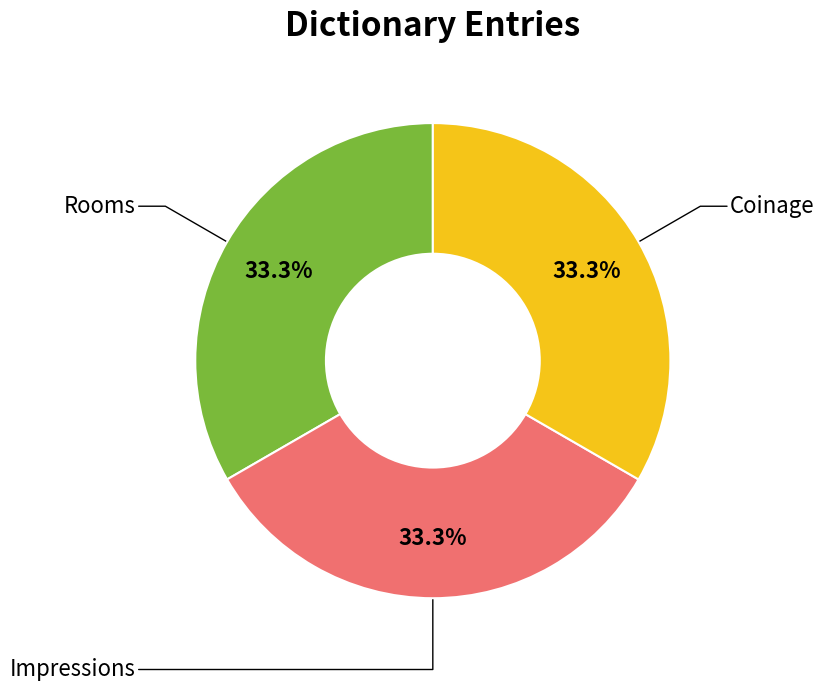

Does Rooms represent more than half of the total?

No